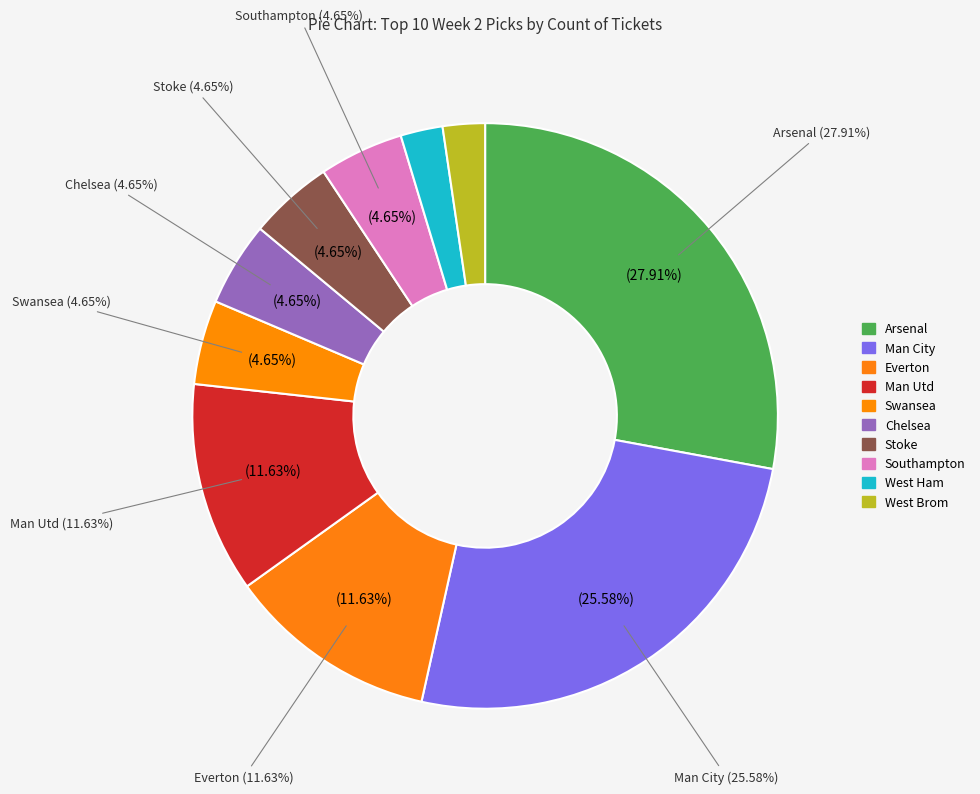

Which category has the smallest portion of the pie?

West Ham